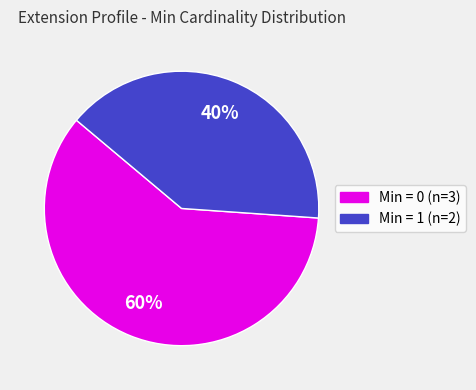

Is there any slice that represents more than half of the pie?

Yes